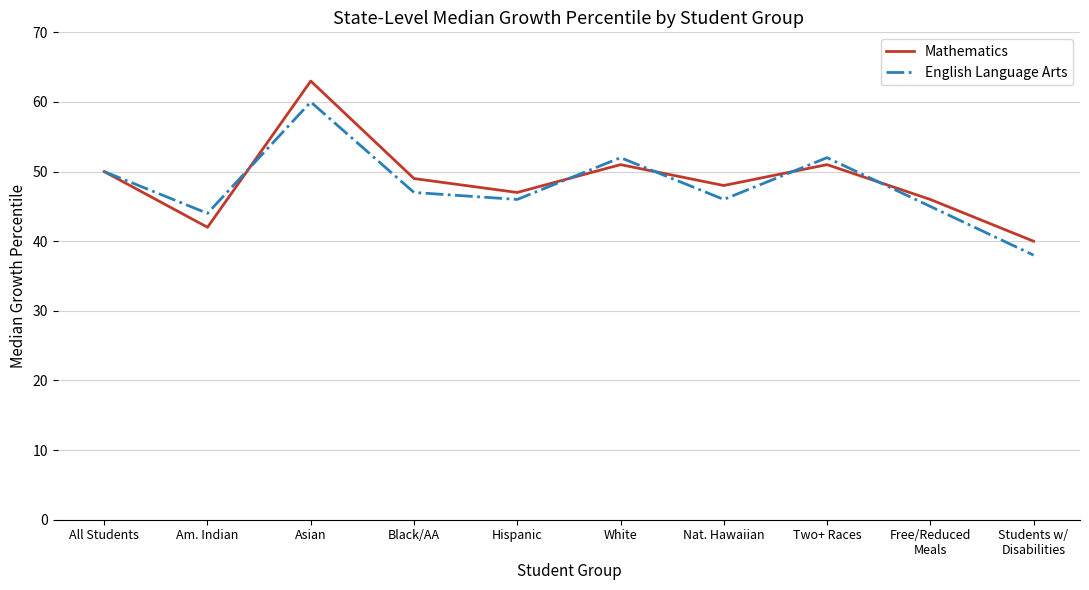

Read the English Language Arts value at White, to the nearest 5.

50